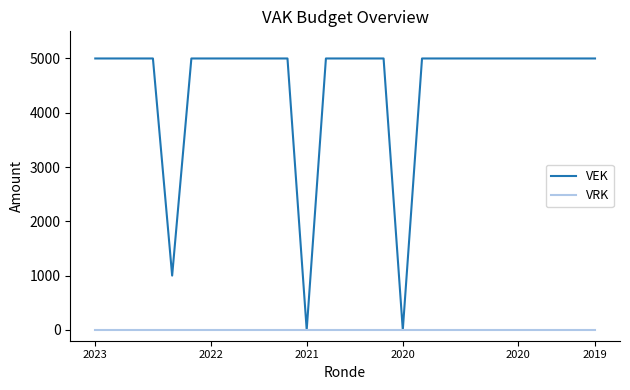

Which series has the widest spread of values?

VEK